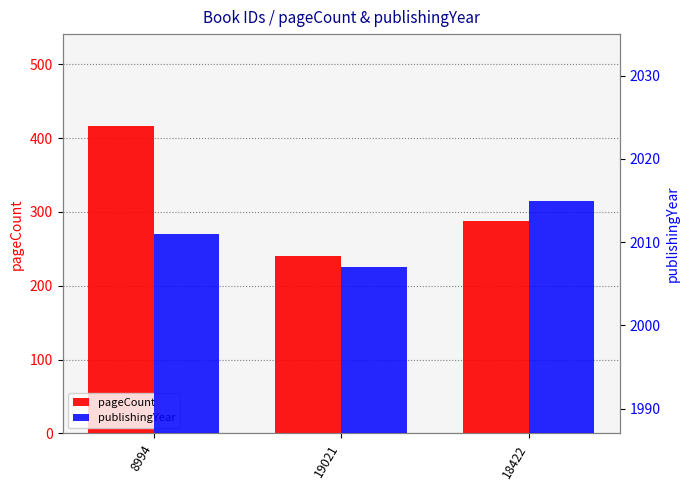

Which series has the widest spread of values?

pageCount